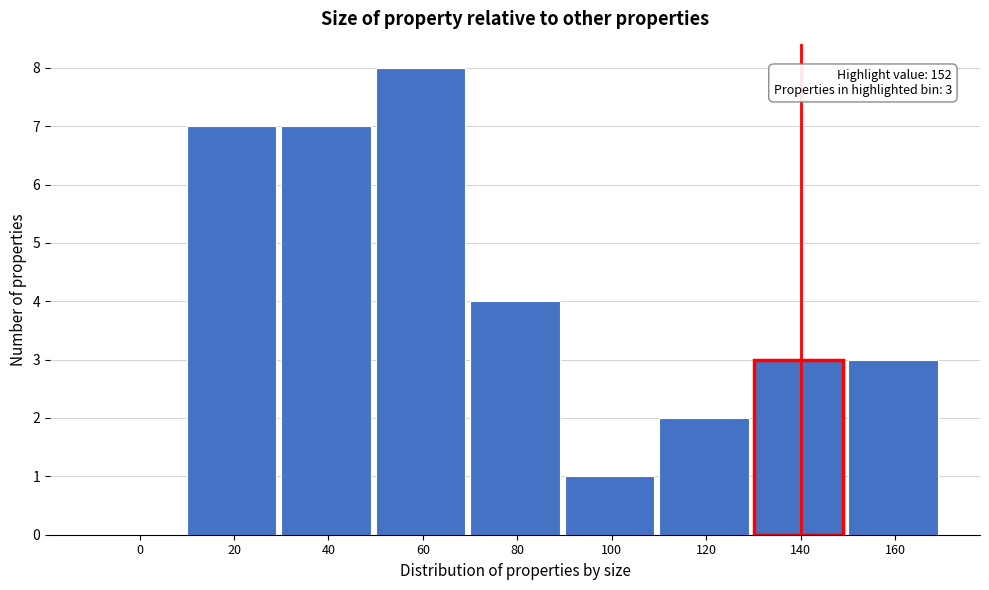

Reading left to right, extract all data points from this chart.

0=0	20=7	40=7	60=8	80=4	100=1	120=2	140=3	160=3